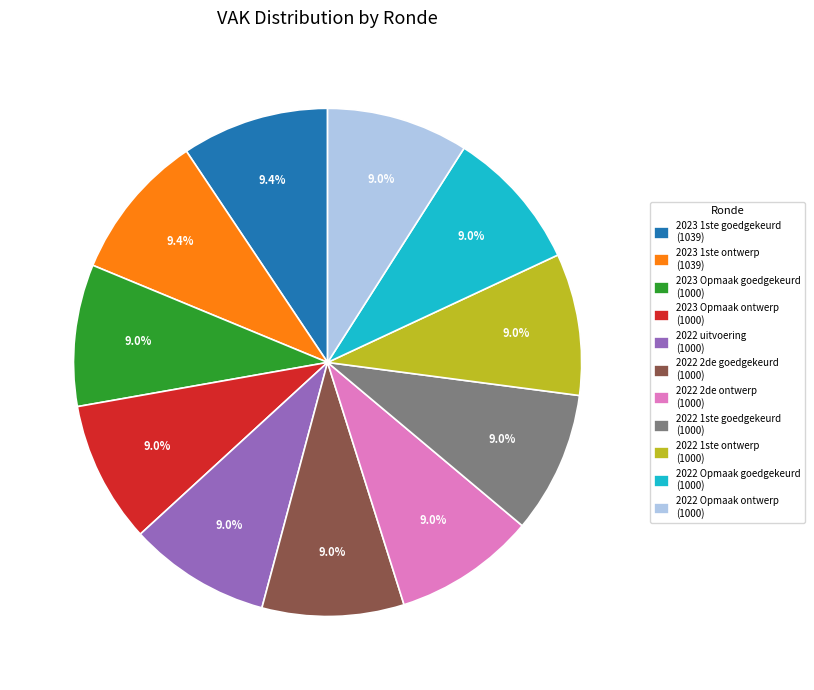

What is the ratio of the value at 2022 2de ontwerp (1000) to the value at 2022 uitvoering (1000)?

1.0